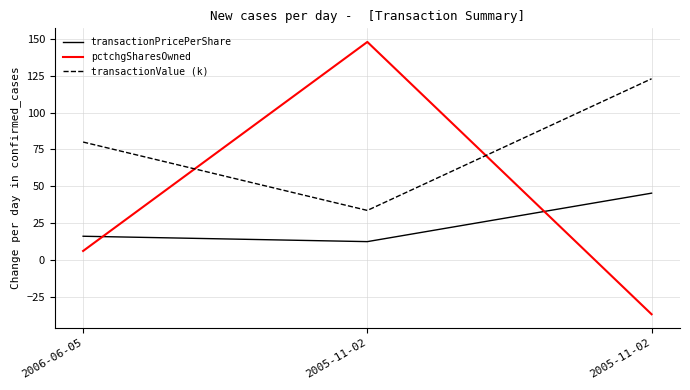

Is this an area chart (filled region under the line)?

No